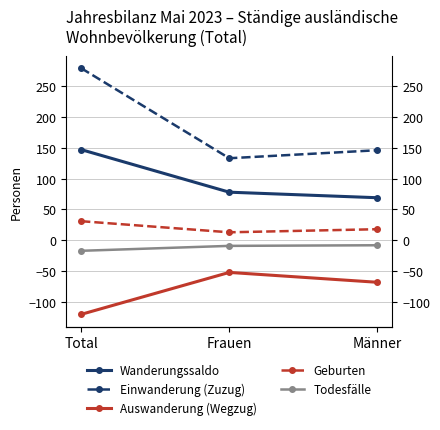

What is the label of the 1st point from the left?

Total